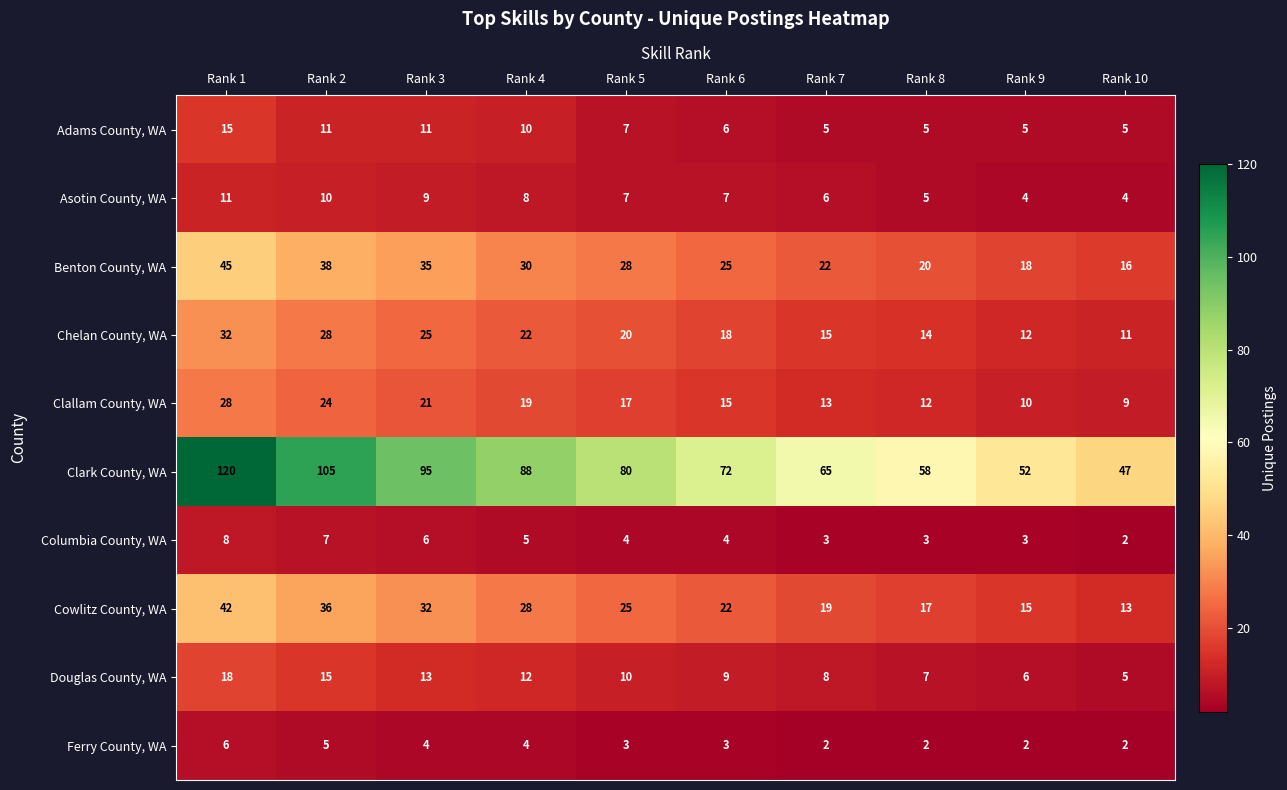

What is the maximum value shown in the chart?

120